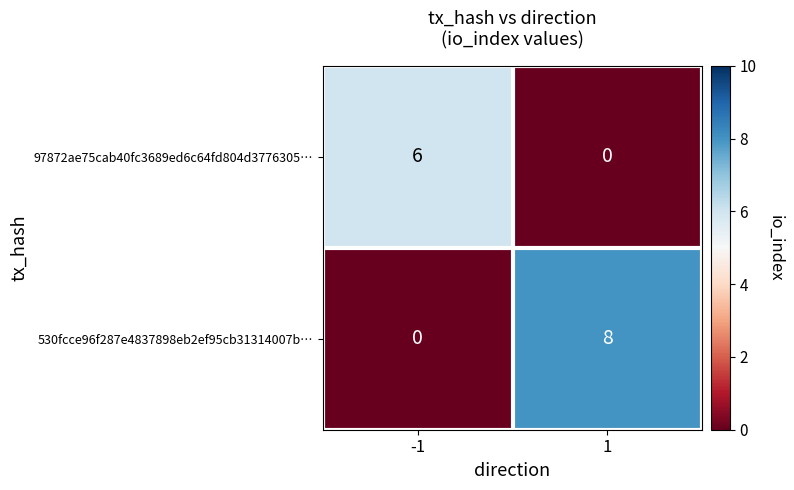

Between -1 and 1, which series saw the biggest shift?

530fcce96f287e4837898eb2ef95cb31314007b…